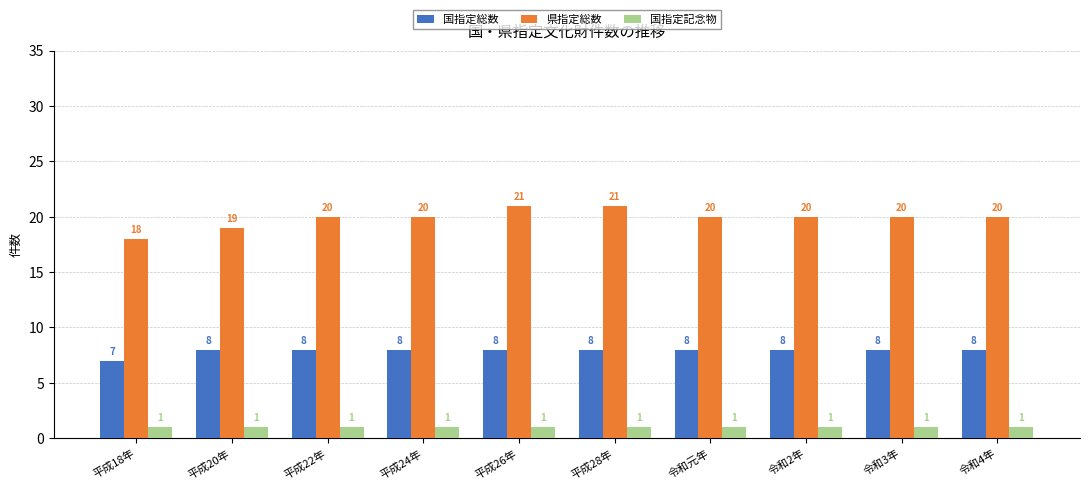

What is the smallest value displayed?

1